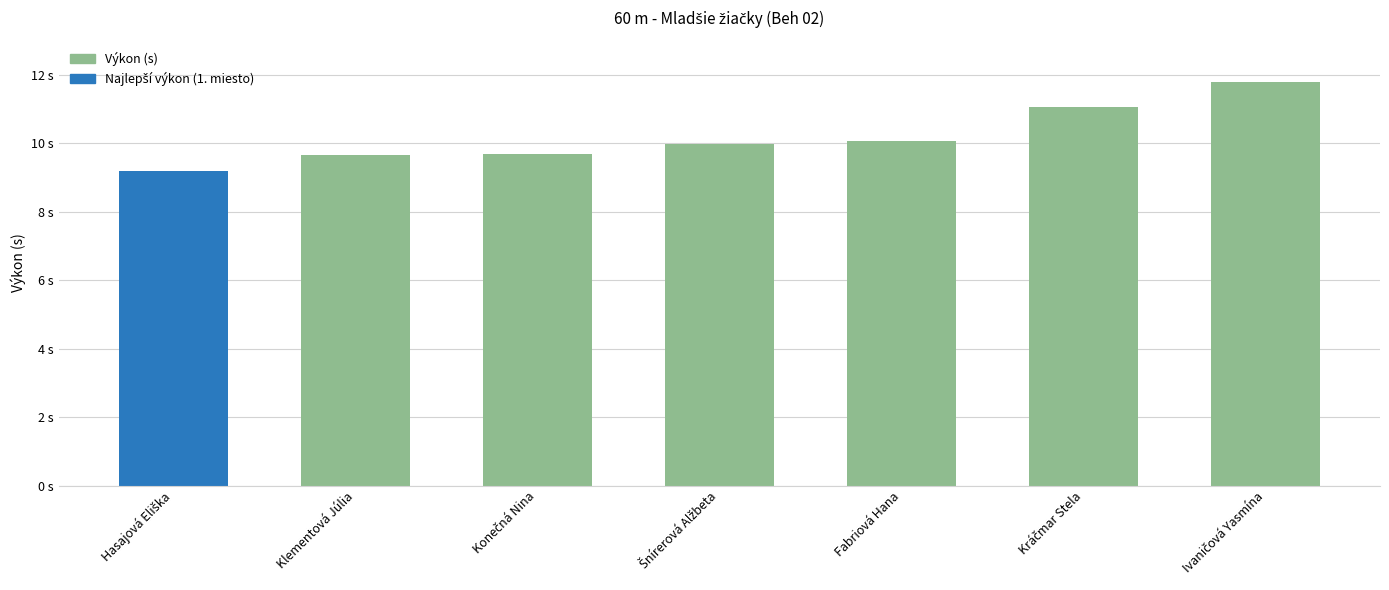

What is the change in value from Klementová Júlia to Fabriová Hana?

+0.4